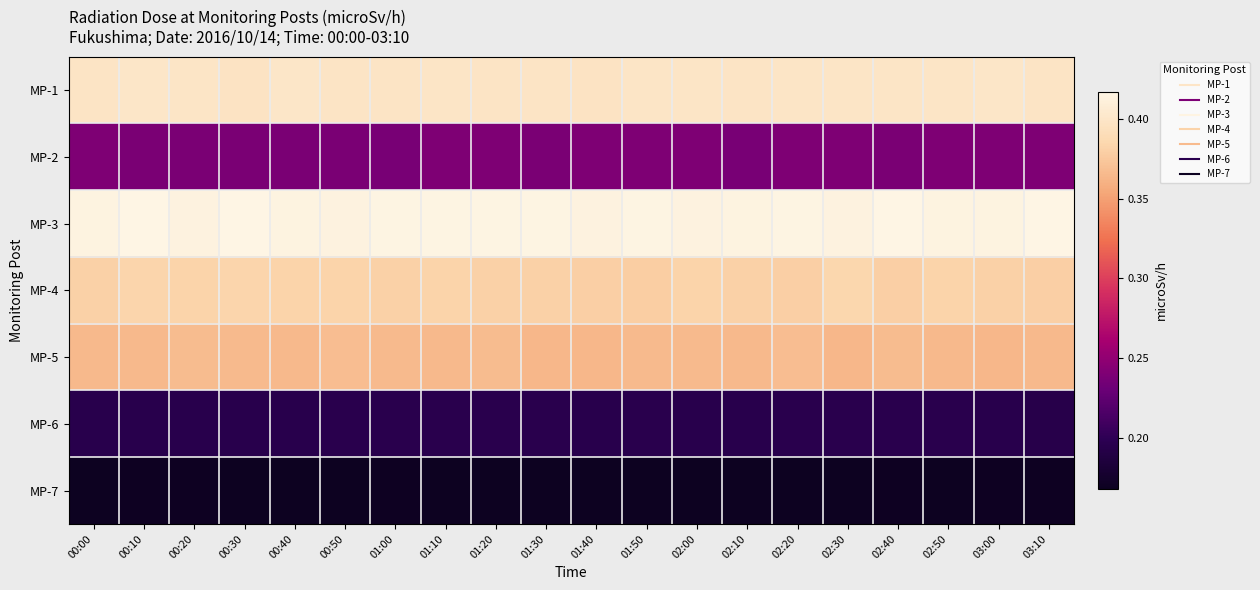

Rank the series at 01:00 from highest to lowest value.

MP-3, MP-1, MP-4, MP-5, MP-2, MP-6, MP-7